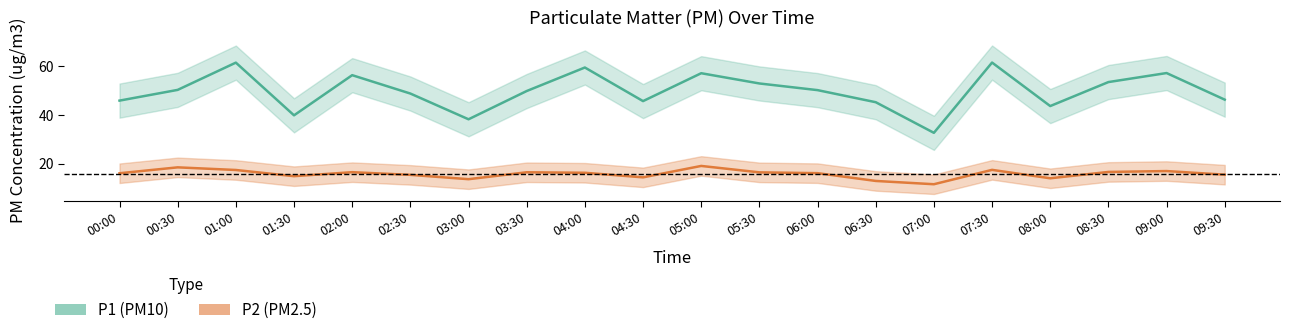

The P2 (PM2.5) series shows 17.0 at 09:00. True or false?

True